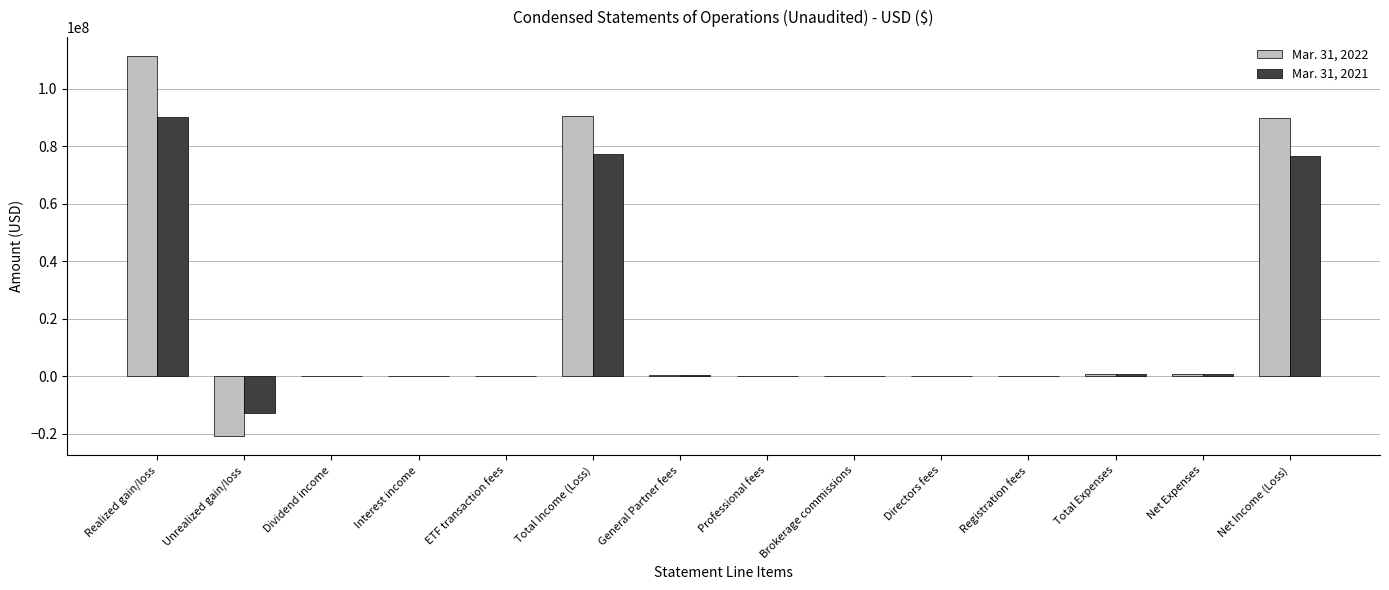

What is the greatest value displayed?

111404050